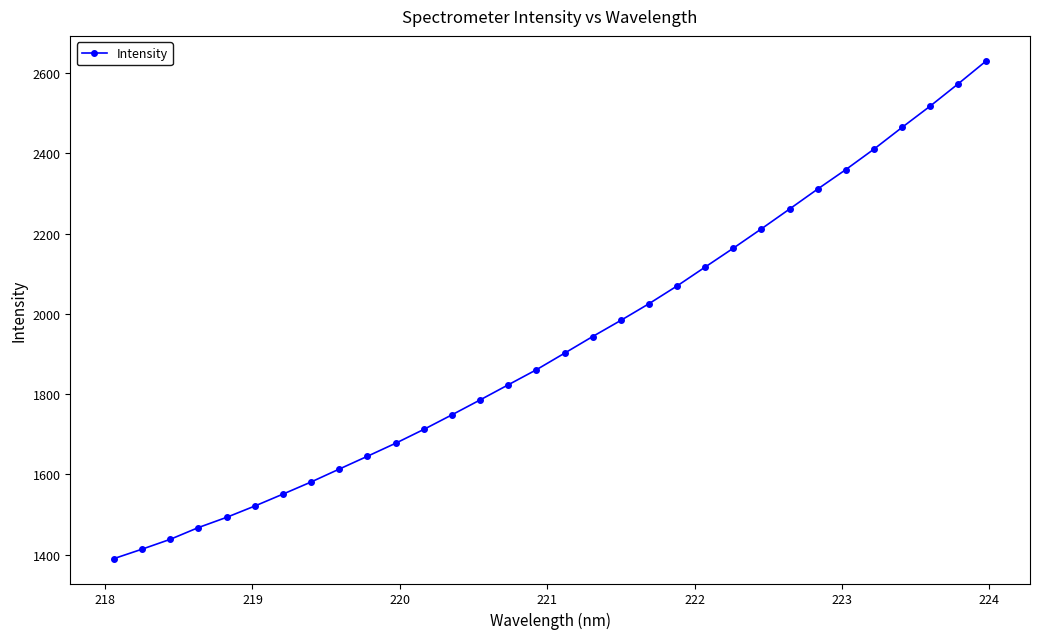

What is the difference between the maximum and second lowest values?

1216.5